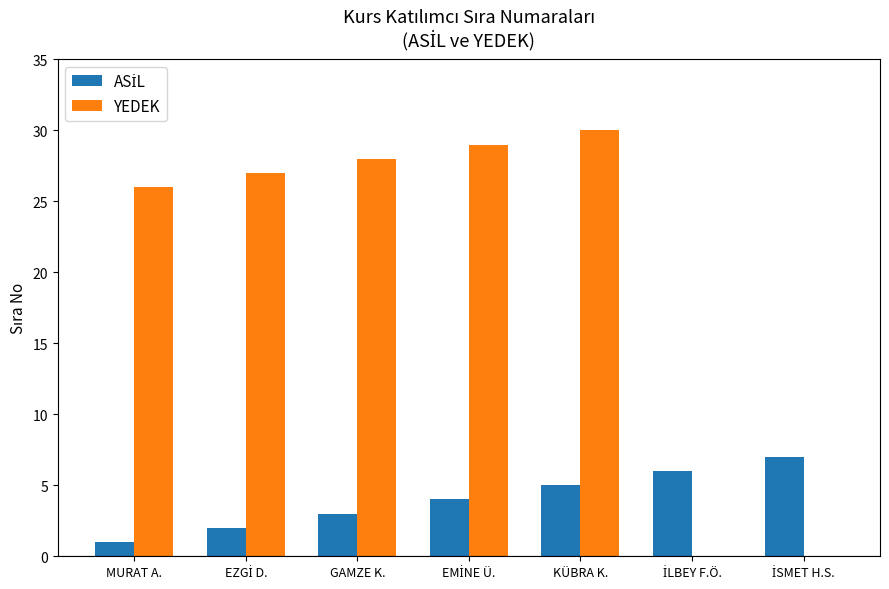

Is it true that YEDEK equals 14 at MURAT A.?

False